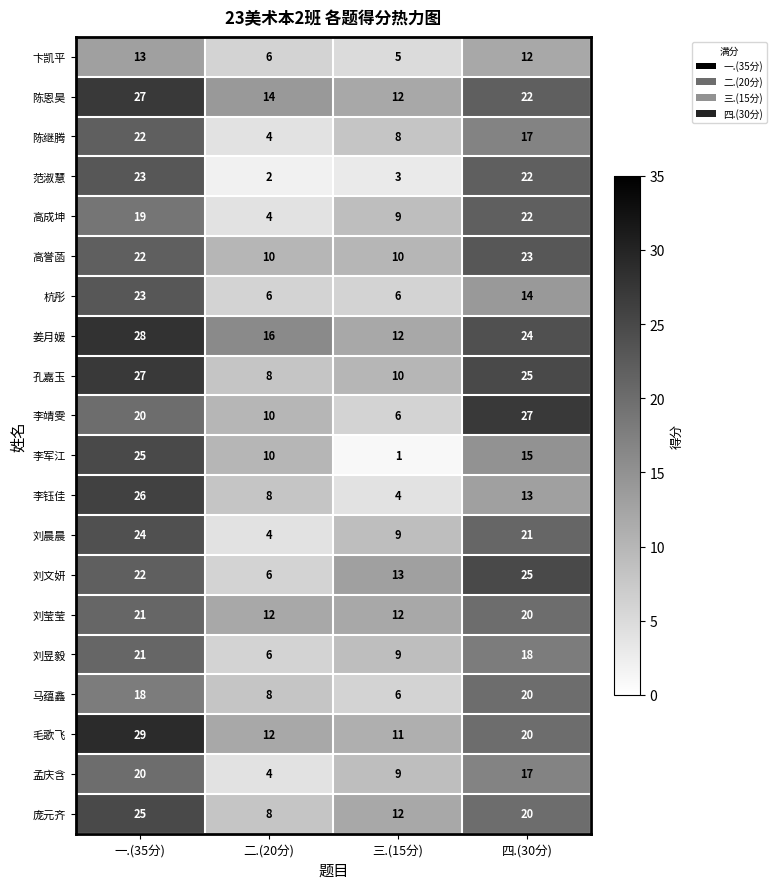

At how many categories does at least one series exceed 7?

4